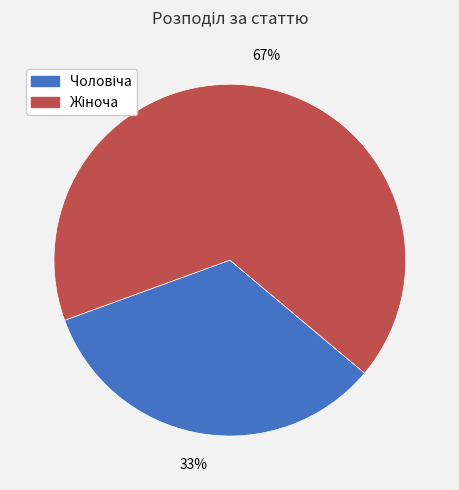

How many slices are in this pie chart?

2